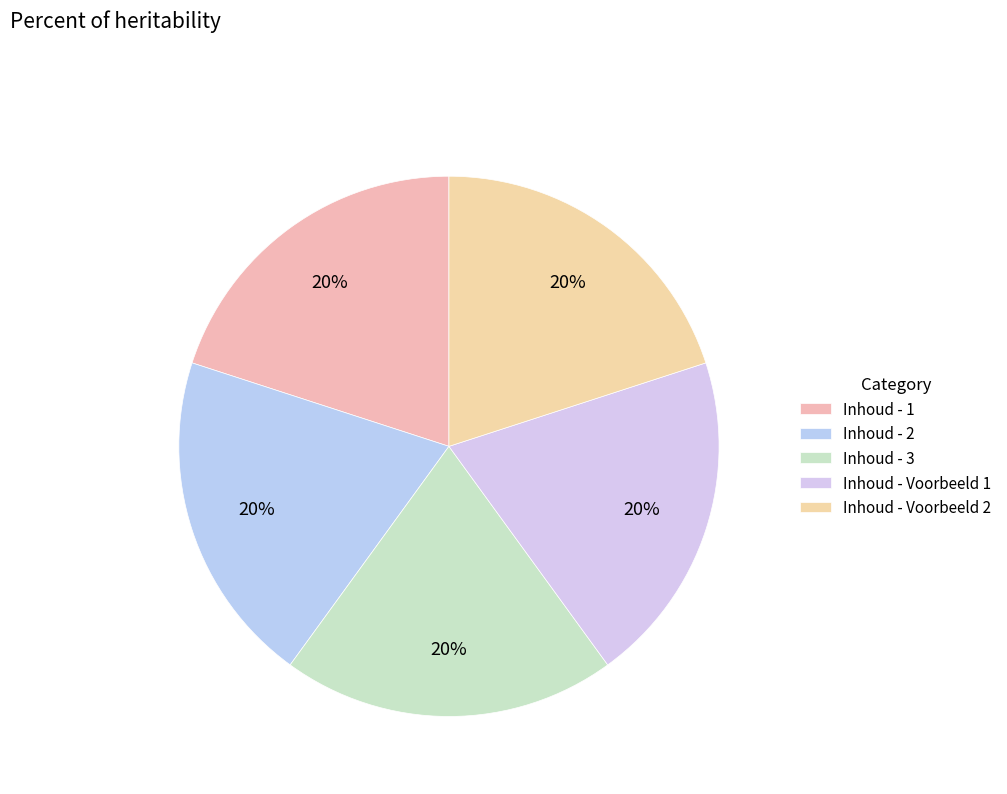

The Inhoud - 1 slice represents 30% of the pie. True or false?

False